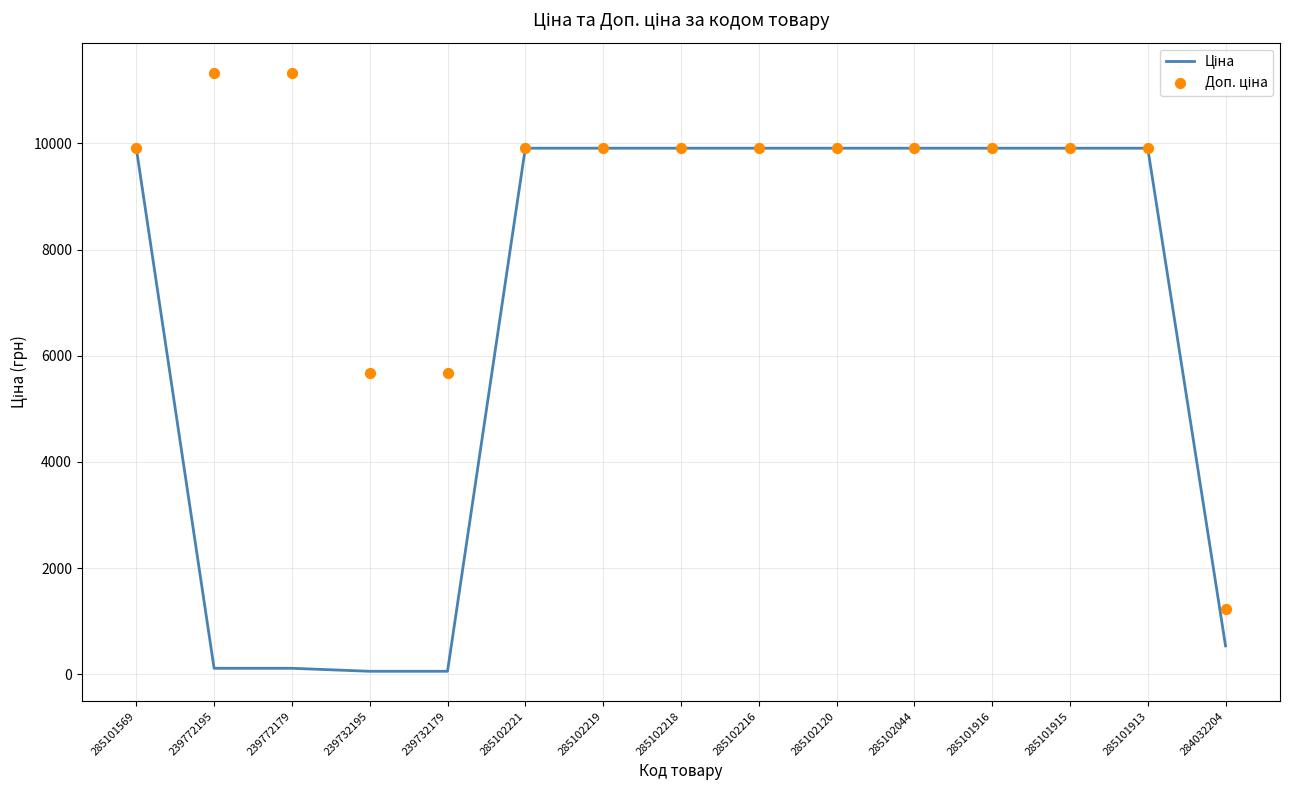

Which series has the widest spread of Y values?

Доп. ціна